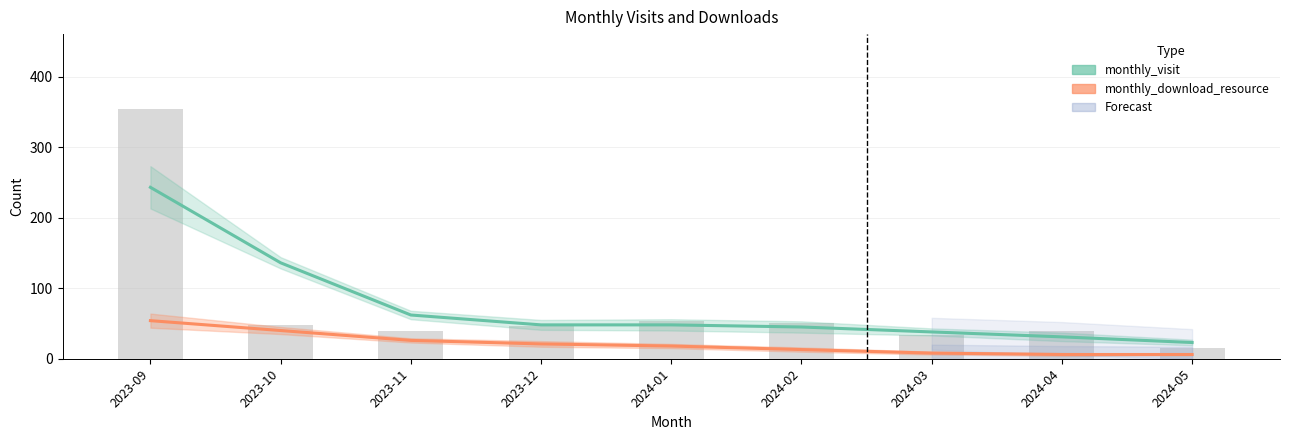

The monthly_visit (estimate) series shows 38 at 2024-03. True or false?

True